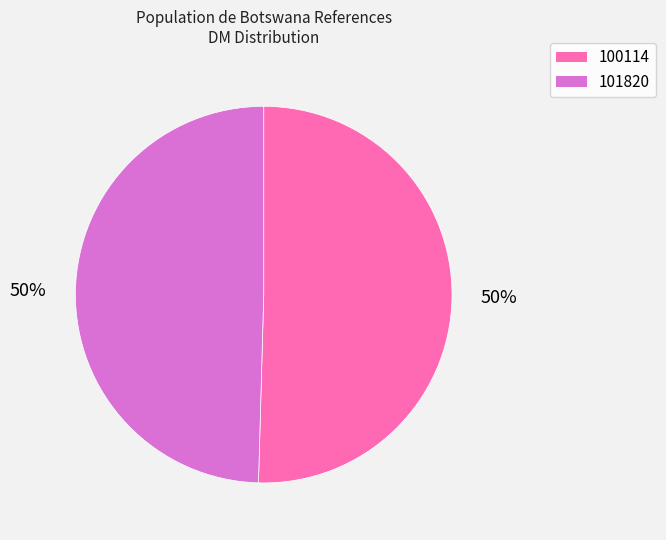

Which category has the biggest portion of the pie?

100114